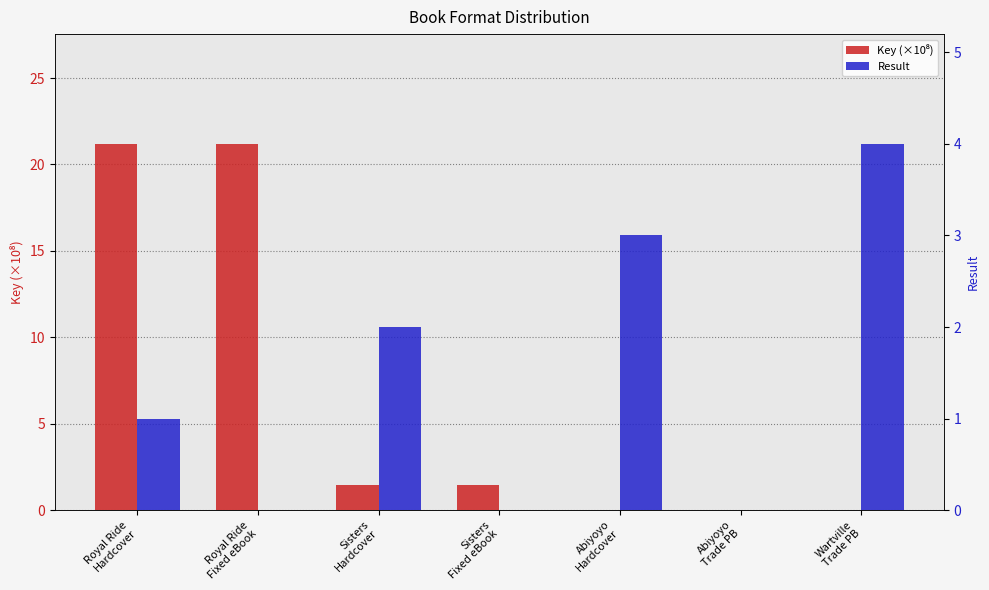

Rank the series by their maximum value, from highest to lowest.

Key (×10⁸), Result